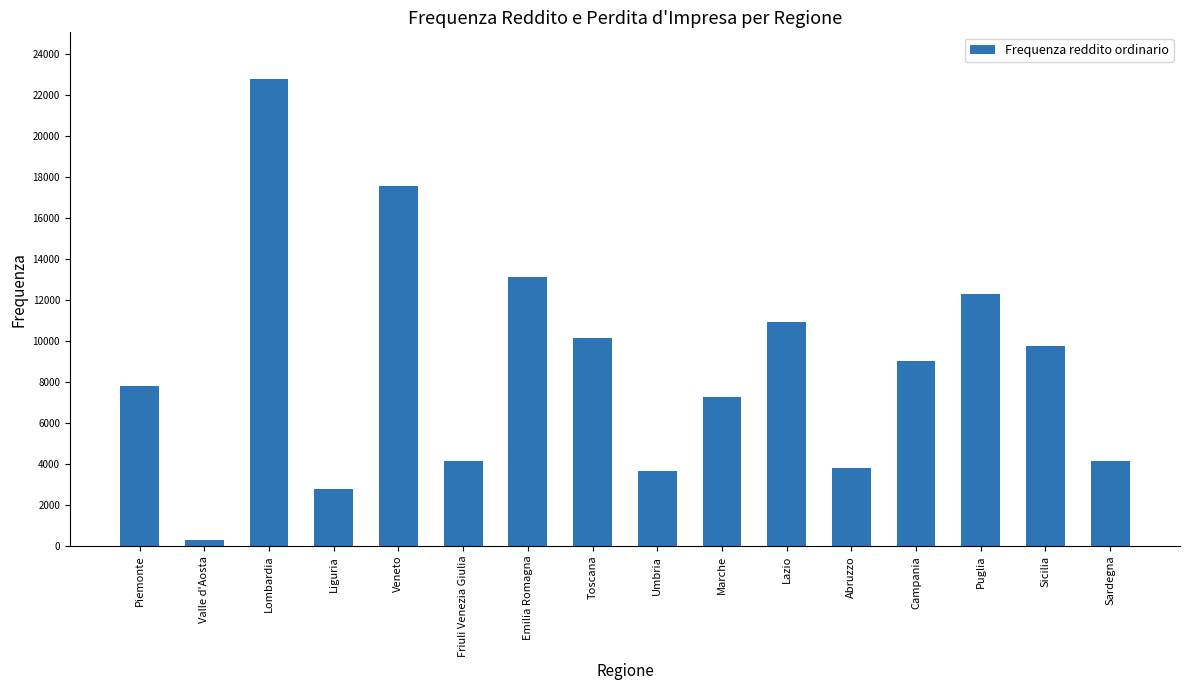

True or false: the data shows 19762 at Puglia.

False